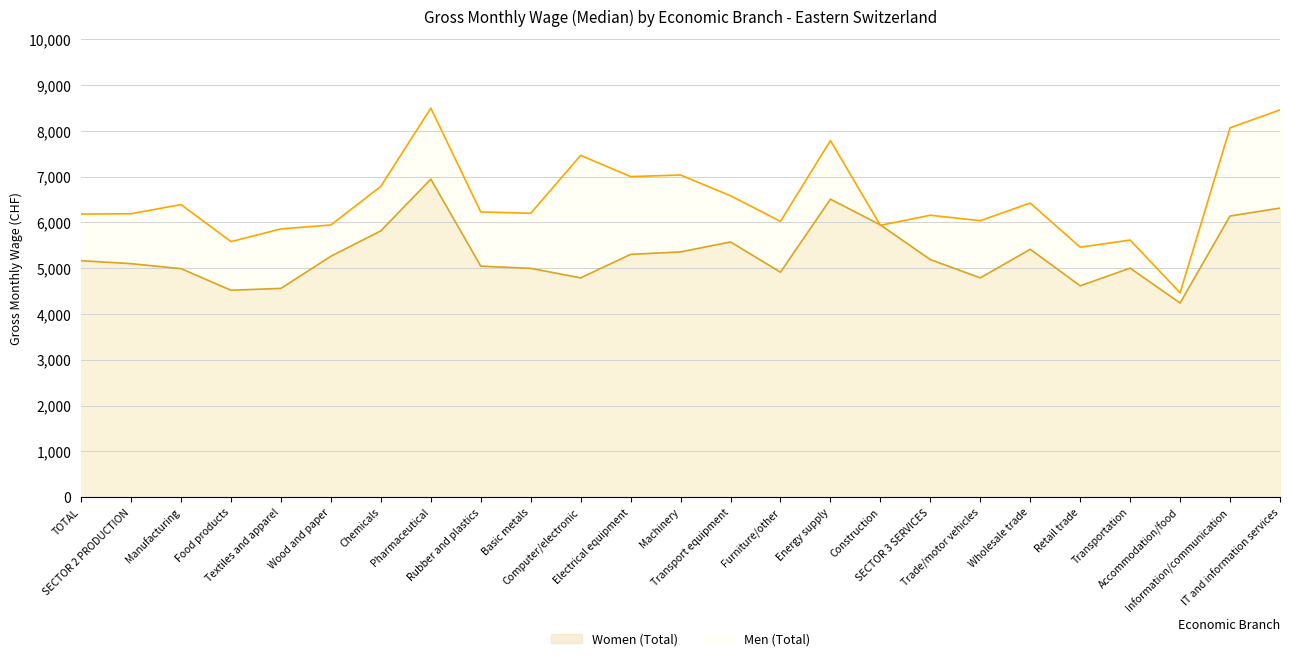

What is the maximum value for Men (Total)?

8498